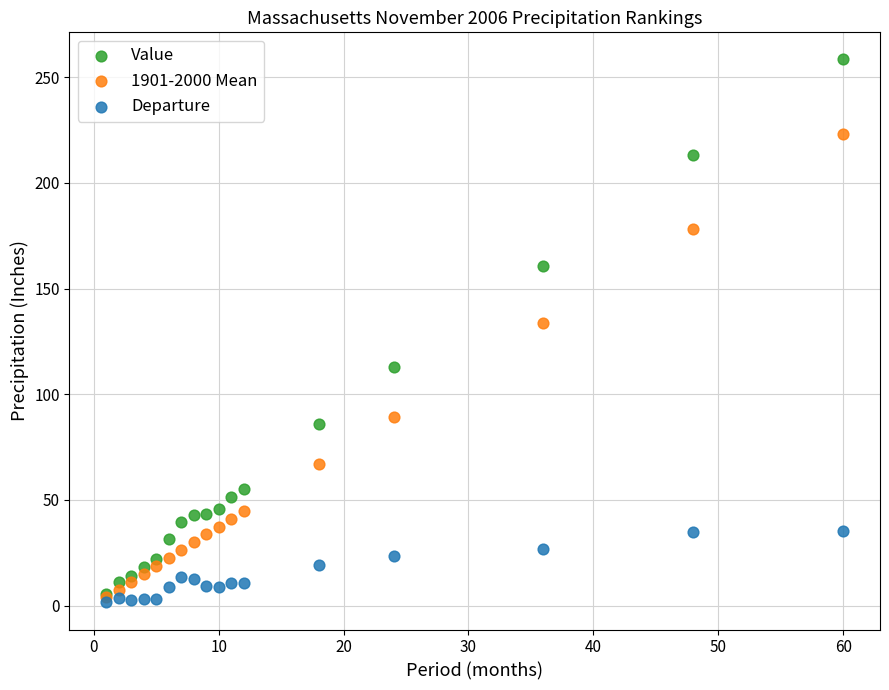

Across all series, what Y value is closest to 129?

133.8